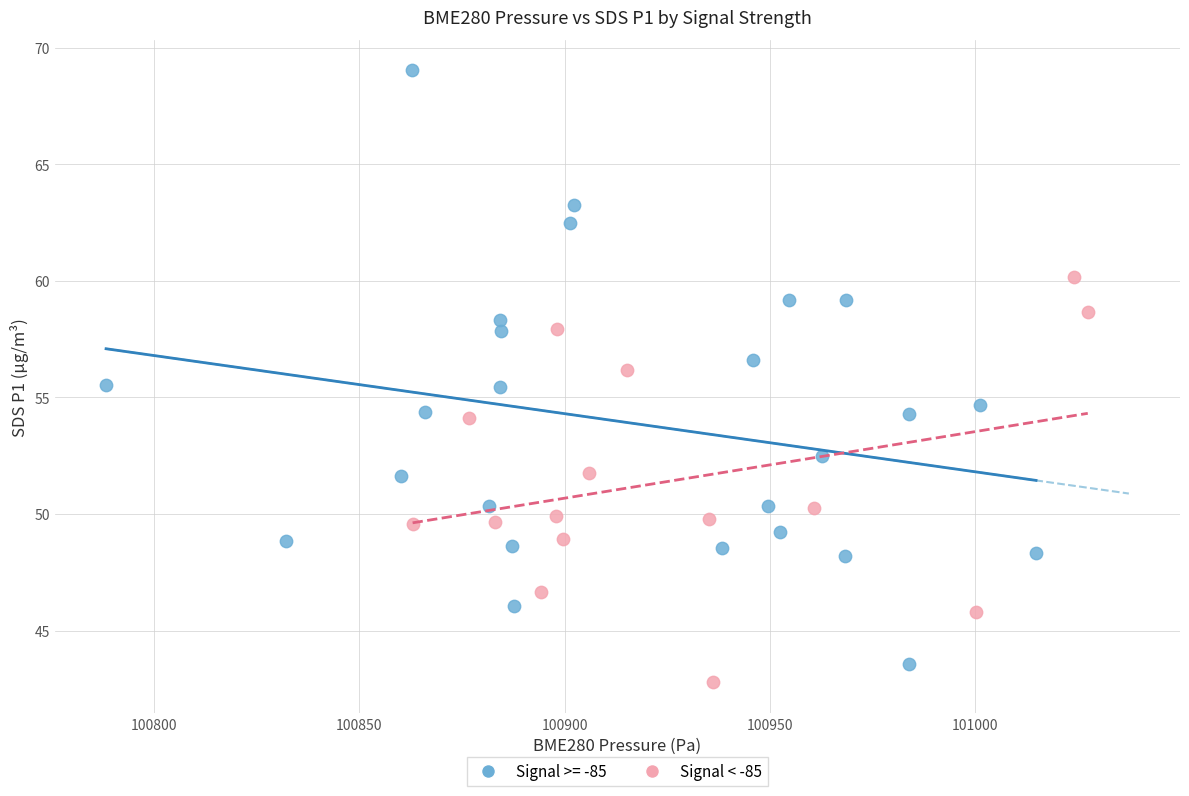

Which series reaches the maximum Y coordinate?

Signal >= -85